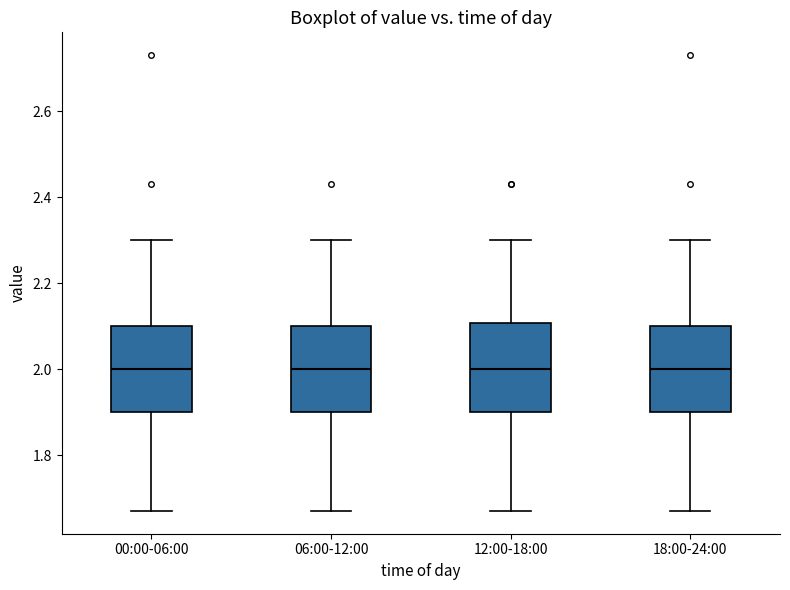

Where is the lower edge of the box for 18:00-24:00 on the y-axis? The values are not printed on the chart, so give them approximately, as read against the axis.

1.90